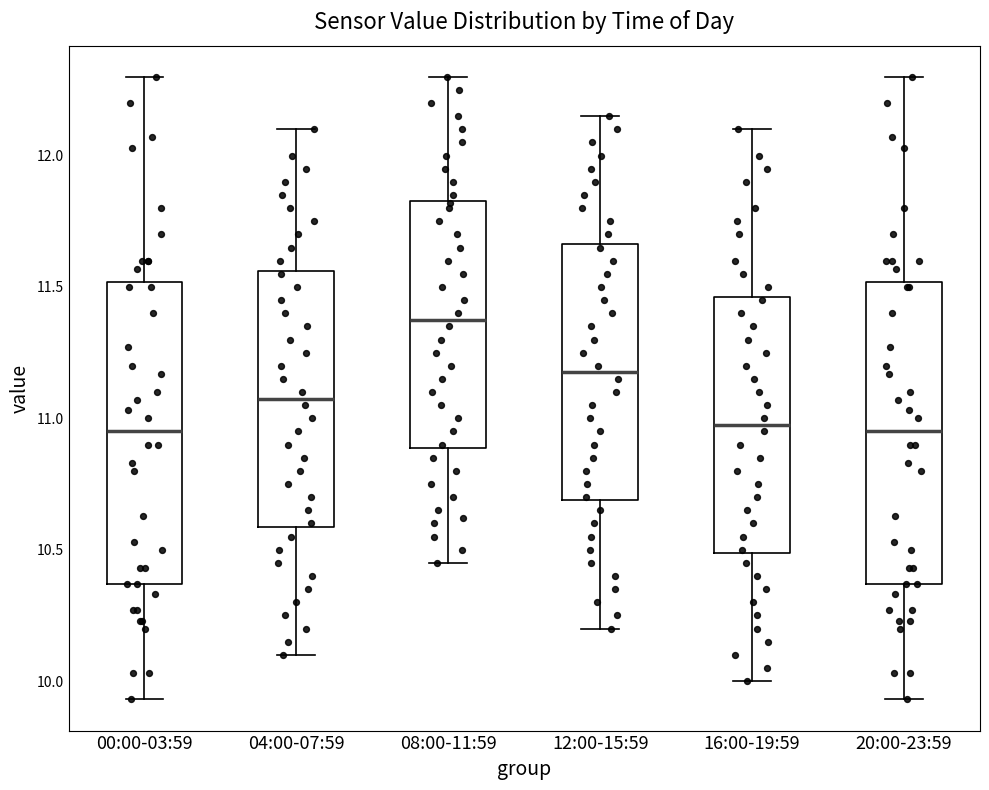

Which box has the highest median line?

08:00-11:59